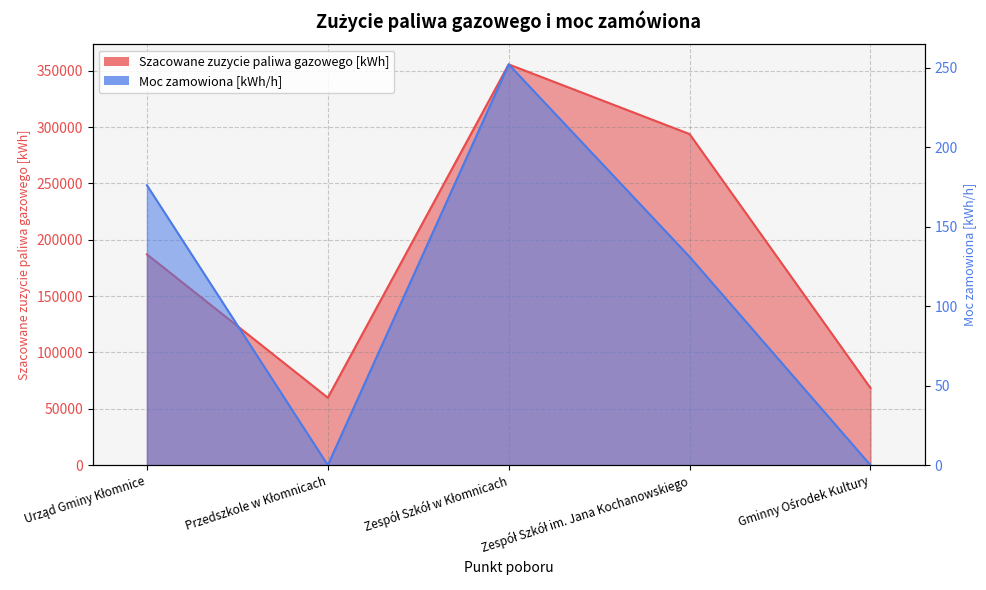

How many values in the Moc zamowiona [kWh/h] series are below 131?

2